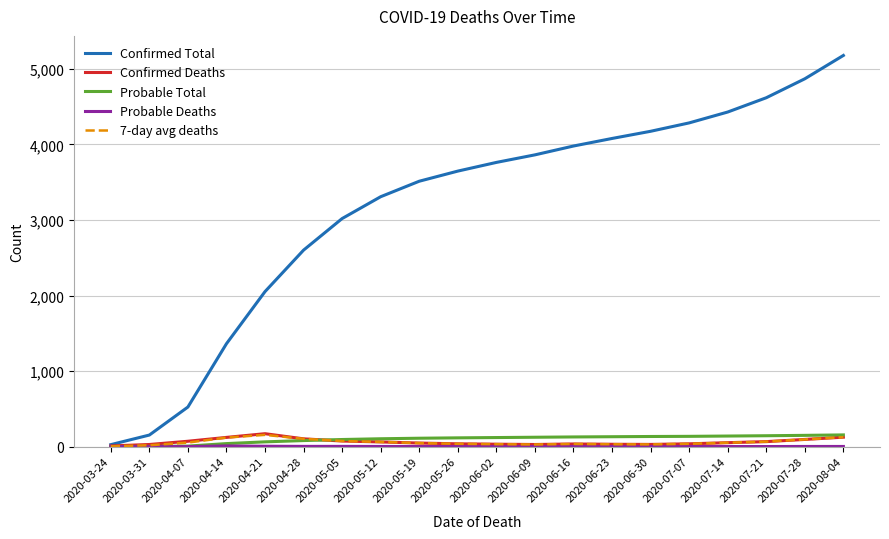

The value of Confirmed Deaths at 2020-08-04 is 125.0. True or false?

True